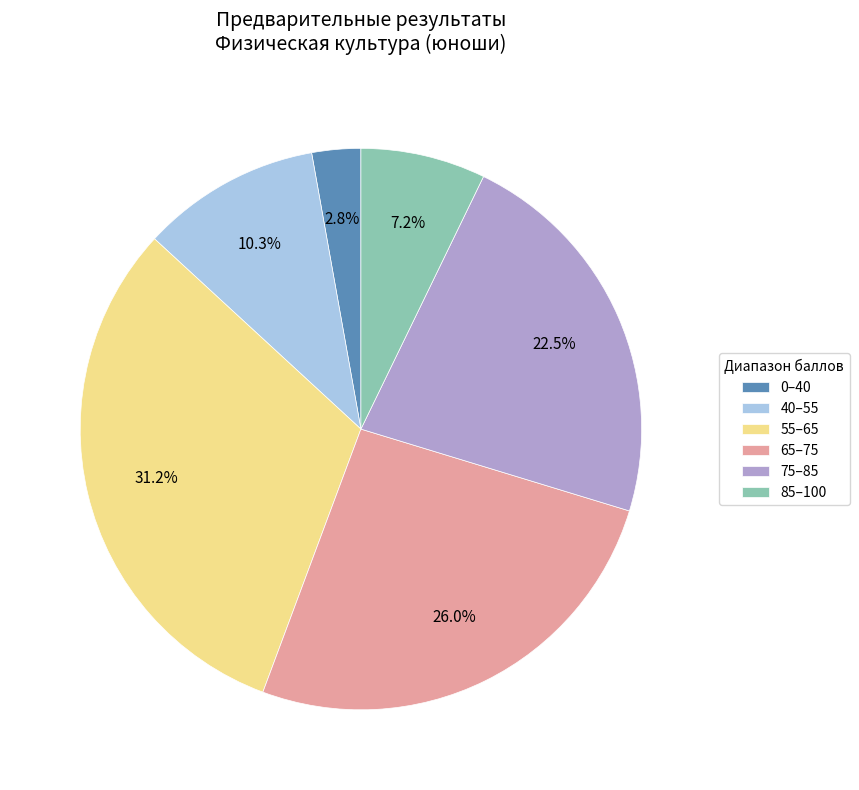

Does any single category account for the majority?

No